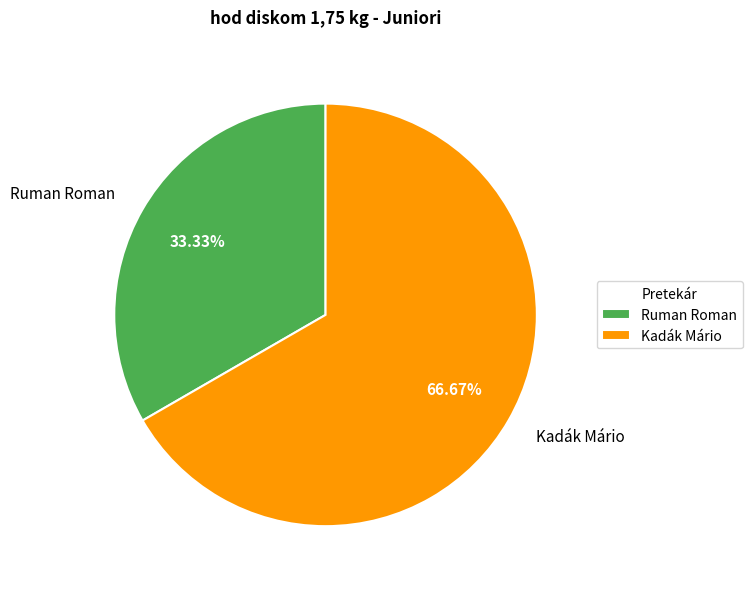

Count the number of slices in the pie.

2